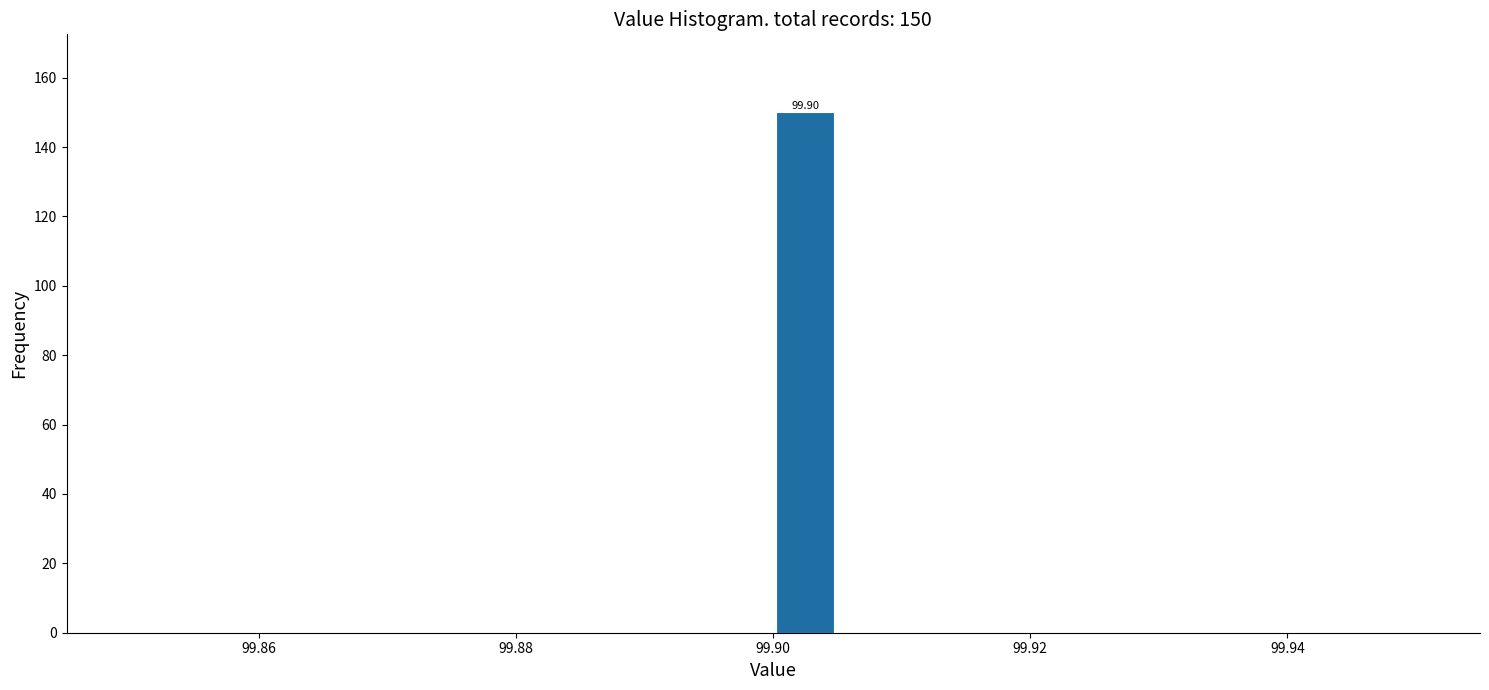

Read against the x-axis, roughly where is the centre of the tallest bar?

99.902